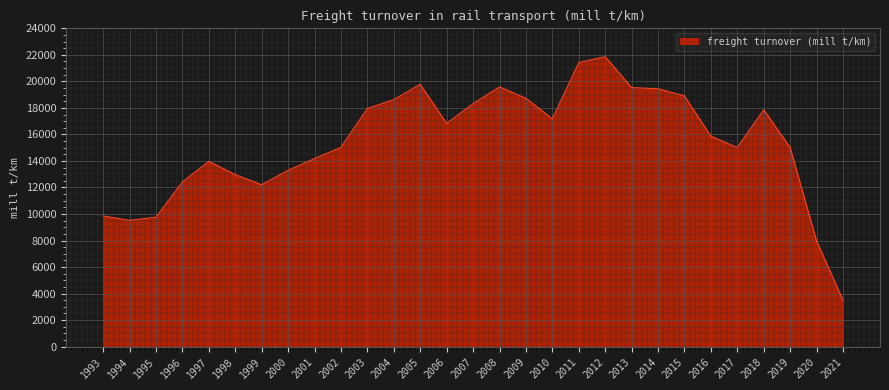

Is it true that the value at 1995 is 9756.8?

True